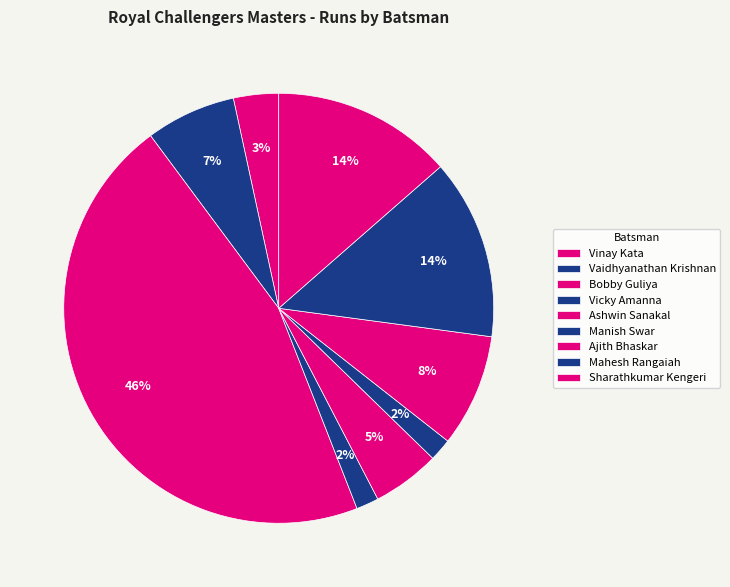

Is the sum of Vinay Kata and Manish Swar greater than half?

No